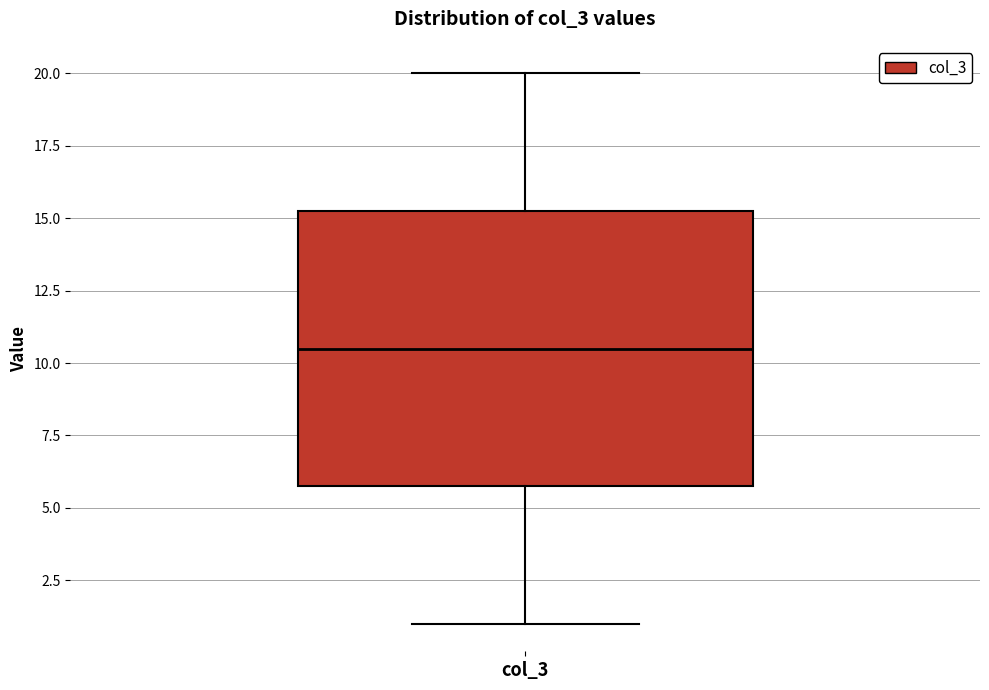

Transcribe this box plot: give where the median line is, the range the box spans, and where the two whiskers end, as read against the y-axis. The values are not printed on the chart, so give them approximately, as read against the axis.

median 10.5, box 6.0 to 15.5, whiskers 1.0 to 20.0